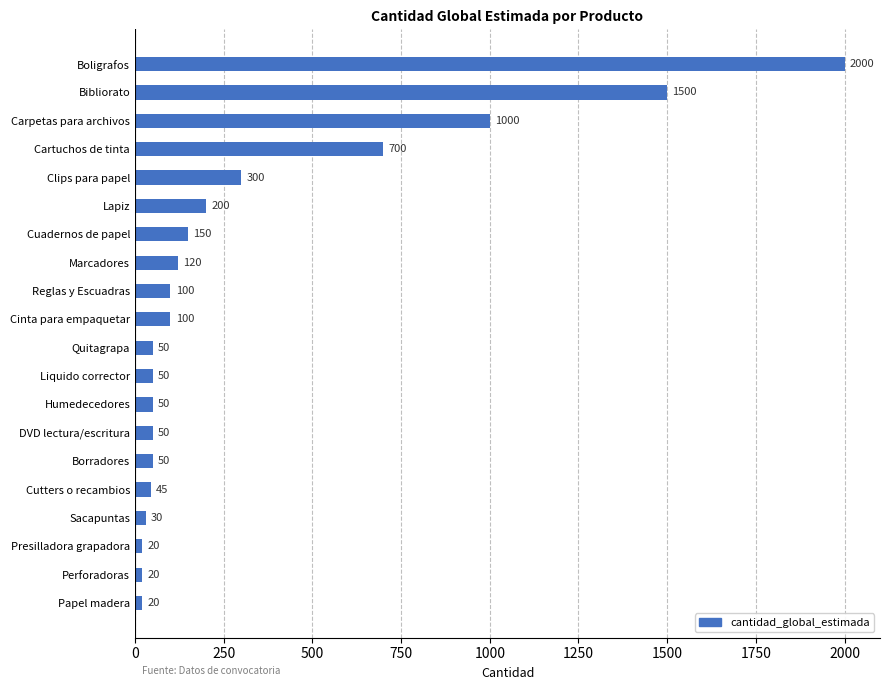

What is the sum of all values?

6555